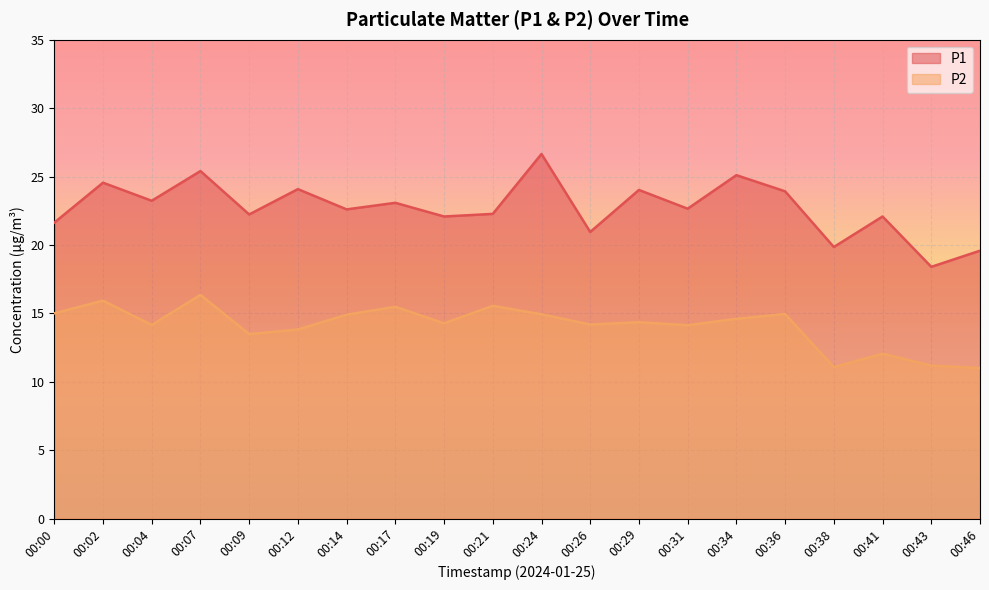

Between 00:31 and 00:43, which series saw the biggest shift?

P1